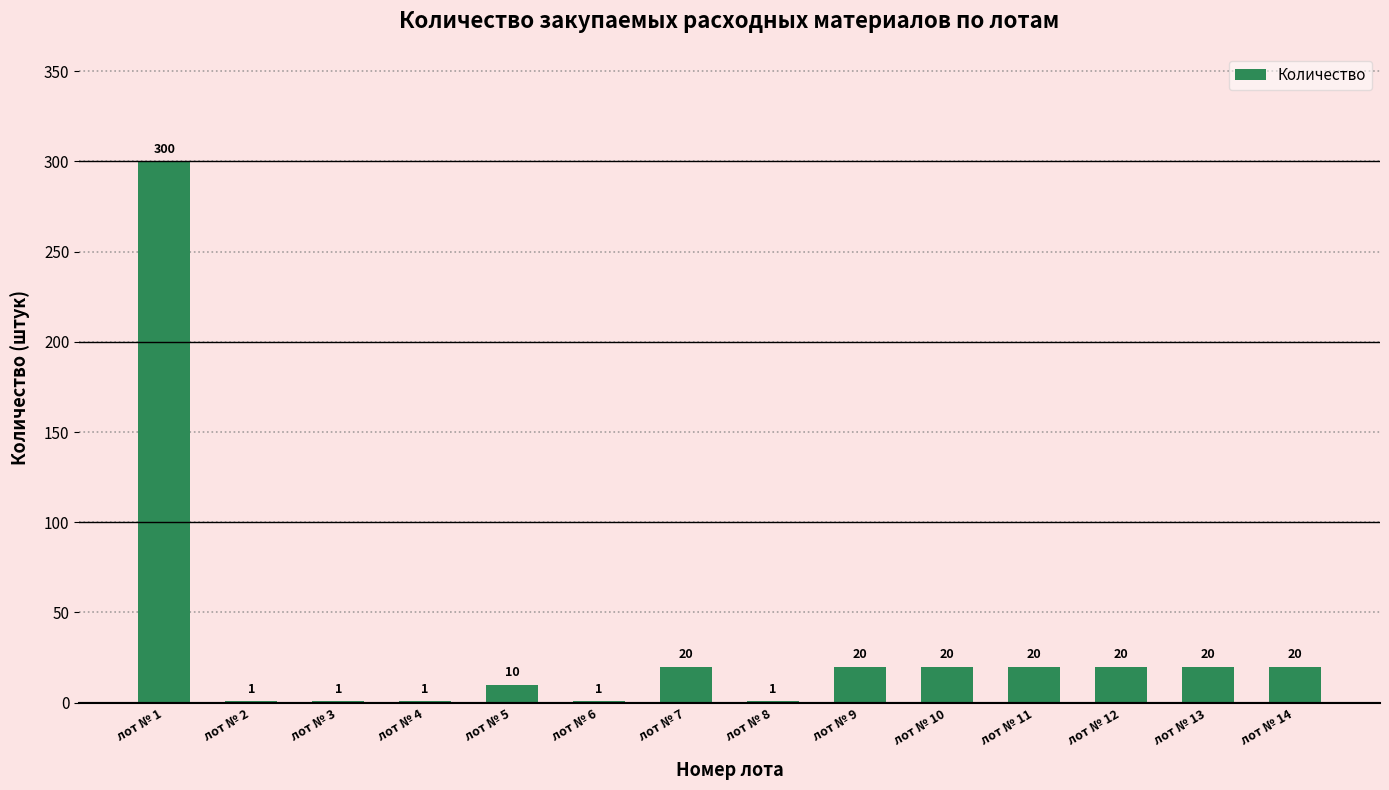

What is the greatest value displayed?

300